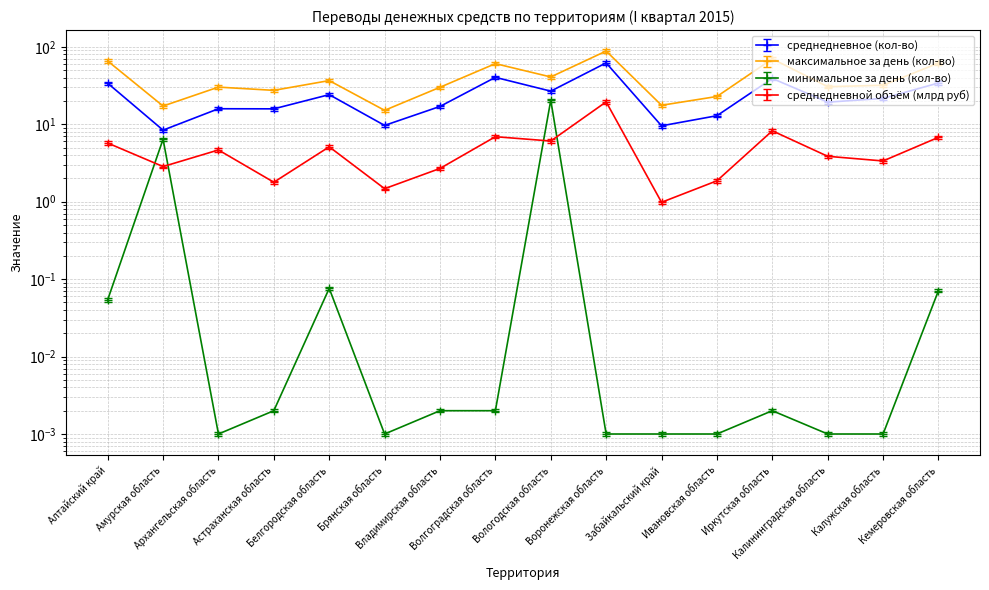

True or false: среднедневное (кол-во) and максимальное за день (кол-во) cross at least once.

False